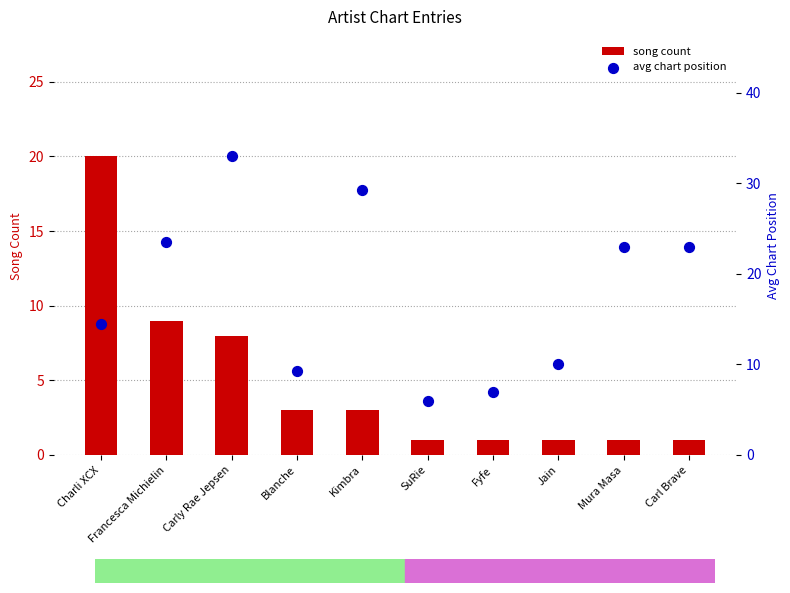

Which series contains the lowest Y value?

song count